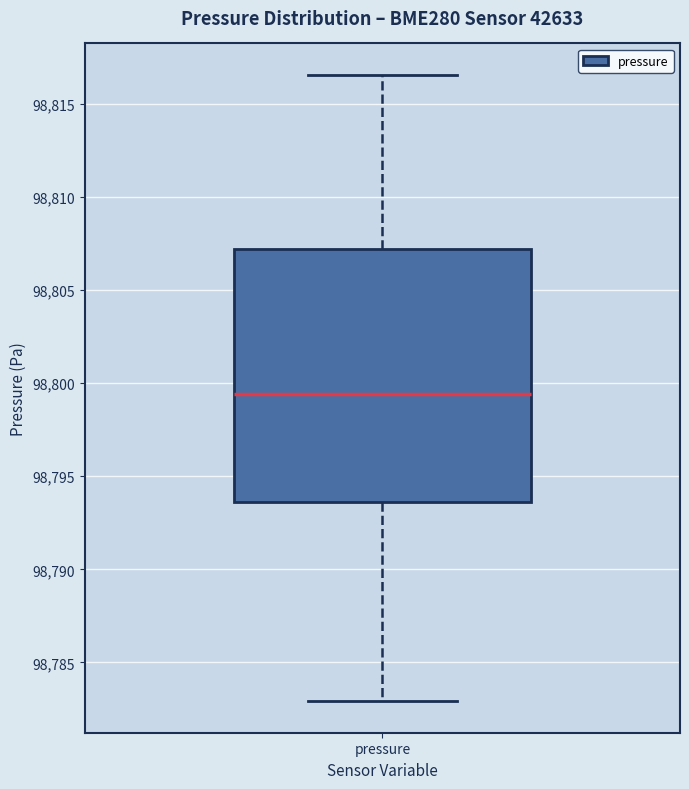

Where does the median line of the box for pressure sit on the y-axis? The values are not printed on the chart, so give them approximately, as read against the axis.

98799.5